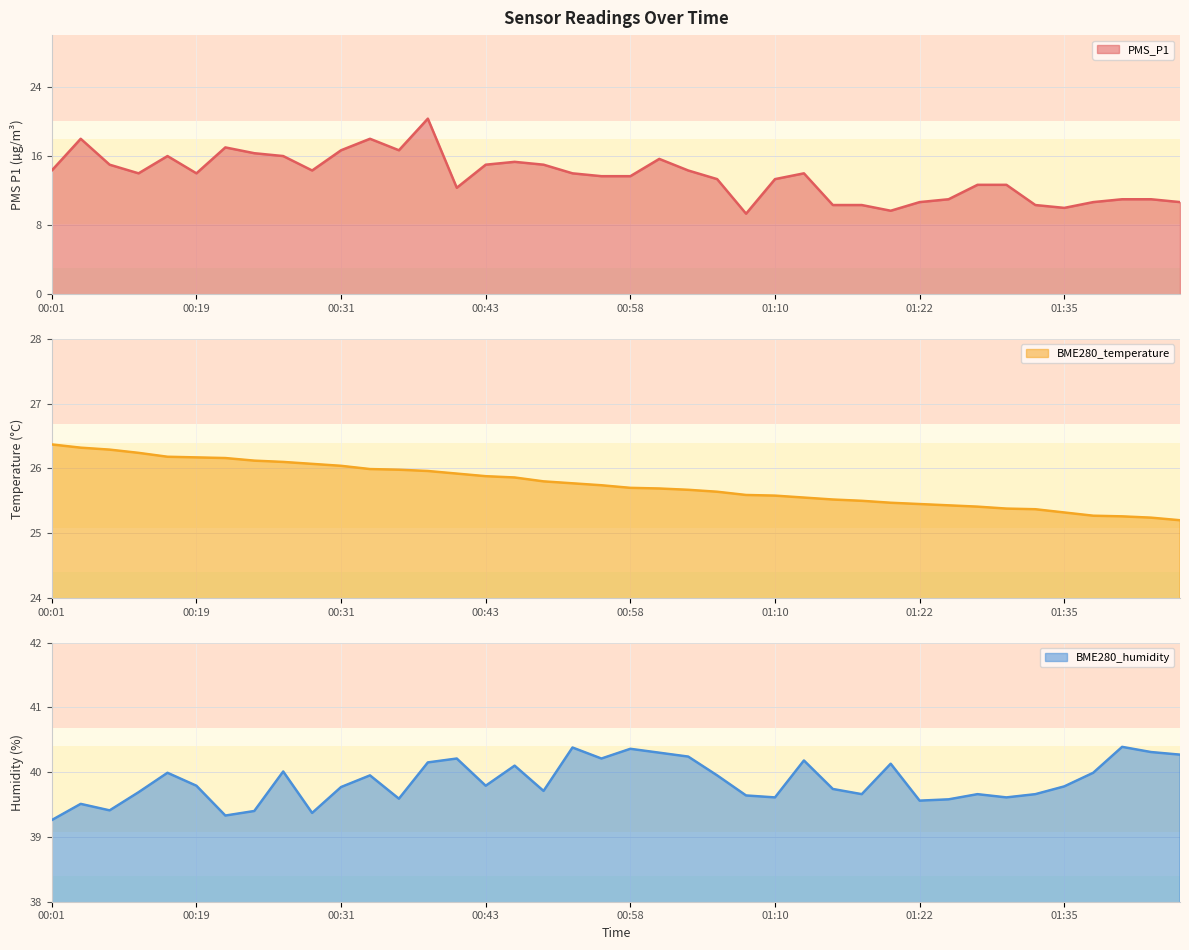

True or false: PMS_P1 has a value of 16.3 at 00:23.

True